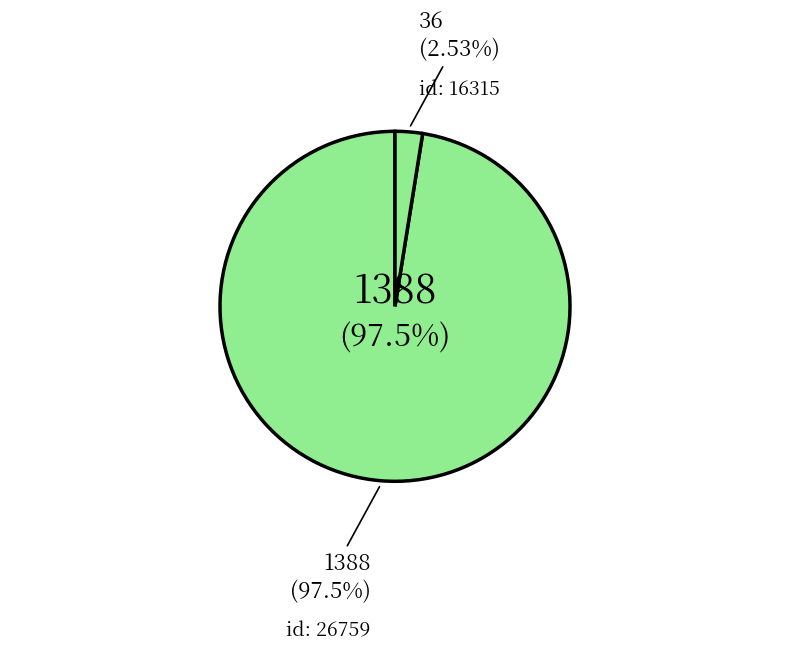

What is the smallest slice in the pie chart?

16315